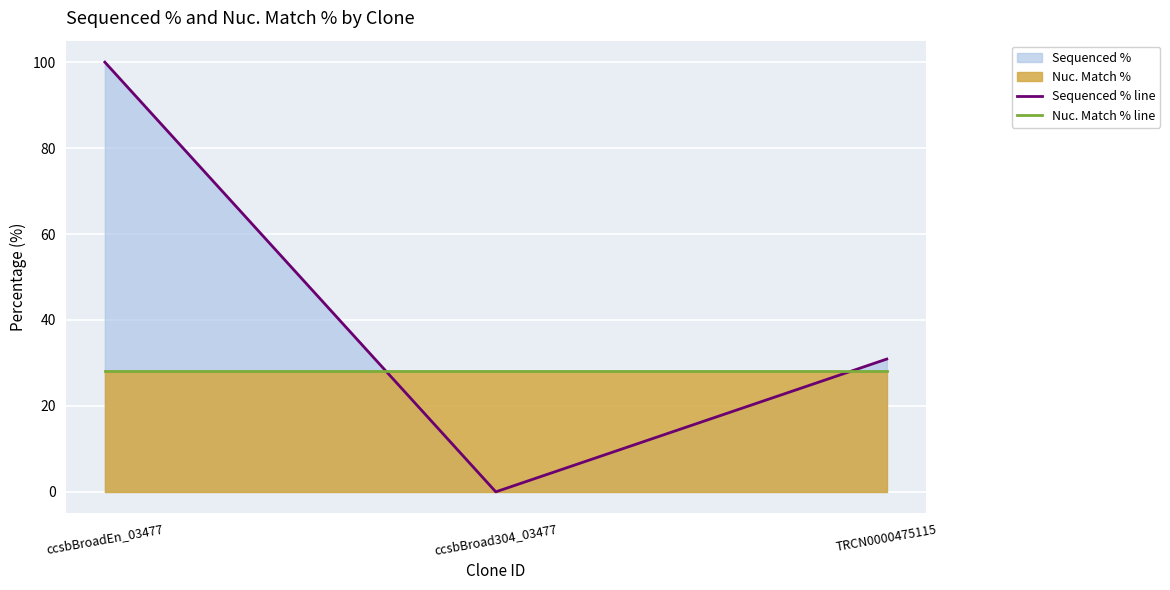

Which series has the widest spread of values?

Sequenced % line